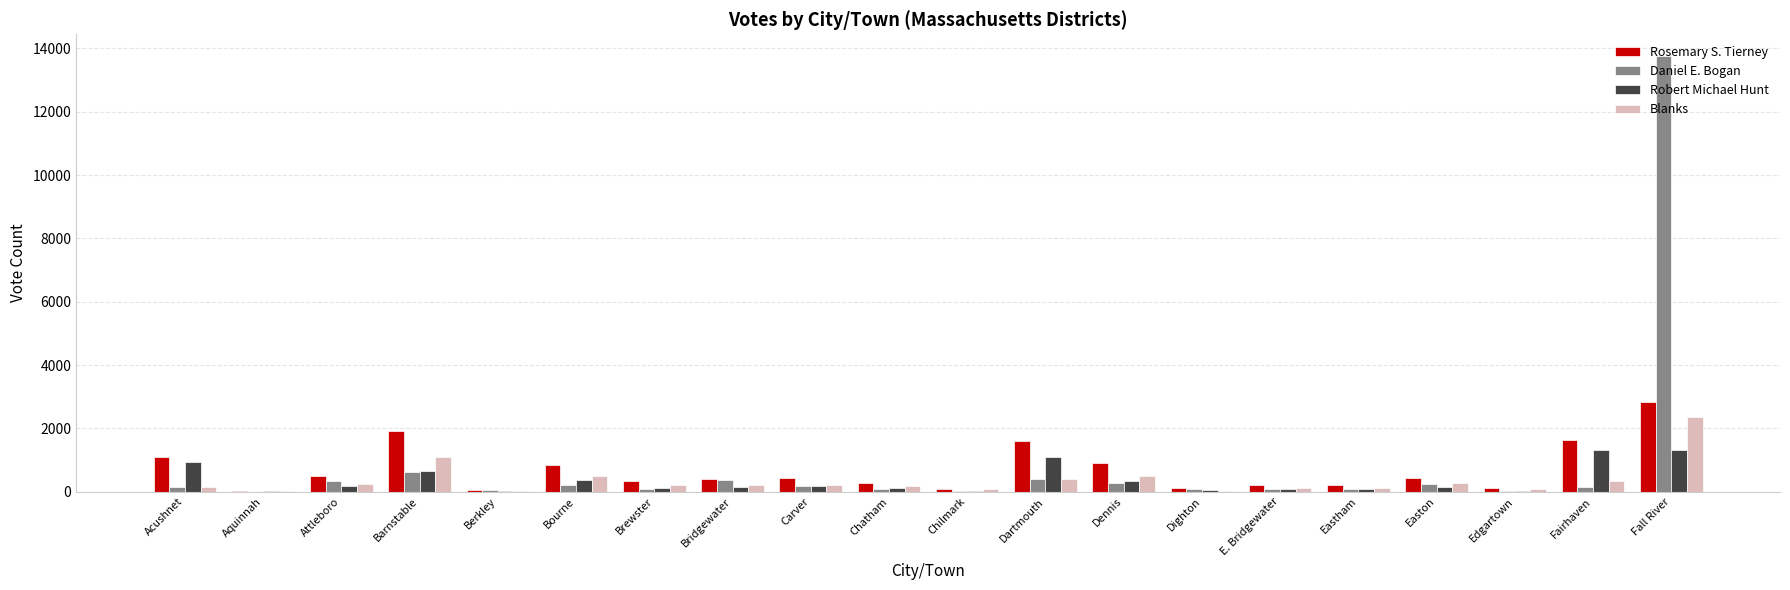

What is the average value of the Rosemary S. Tierney series?

699